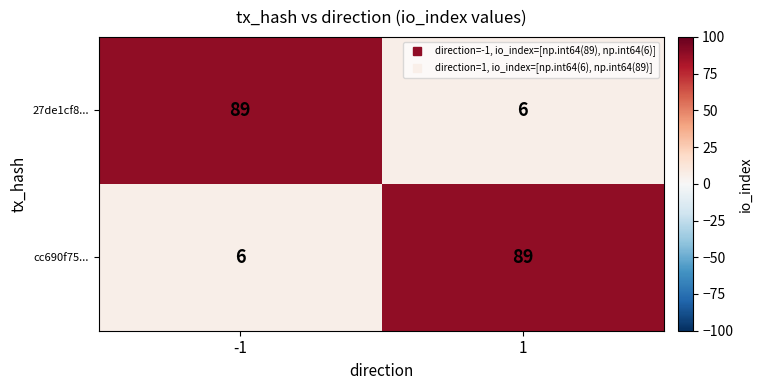

Is the value of 27de1cf8... at 1 greater than the value of cc690f75... at 1?

No